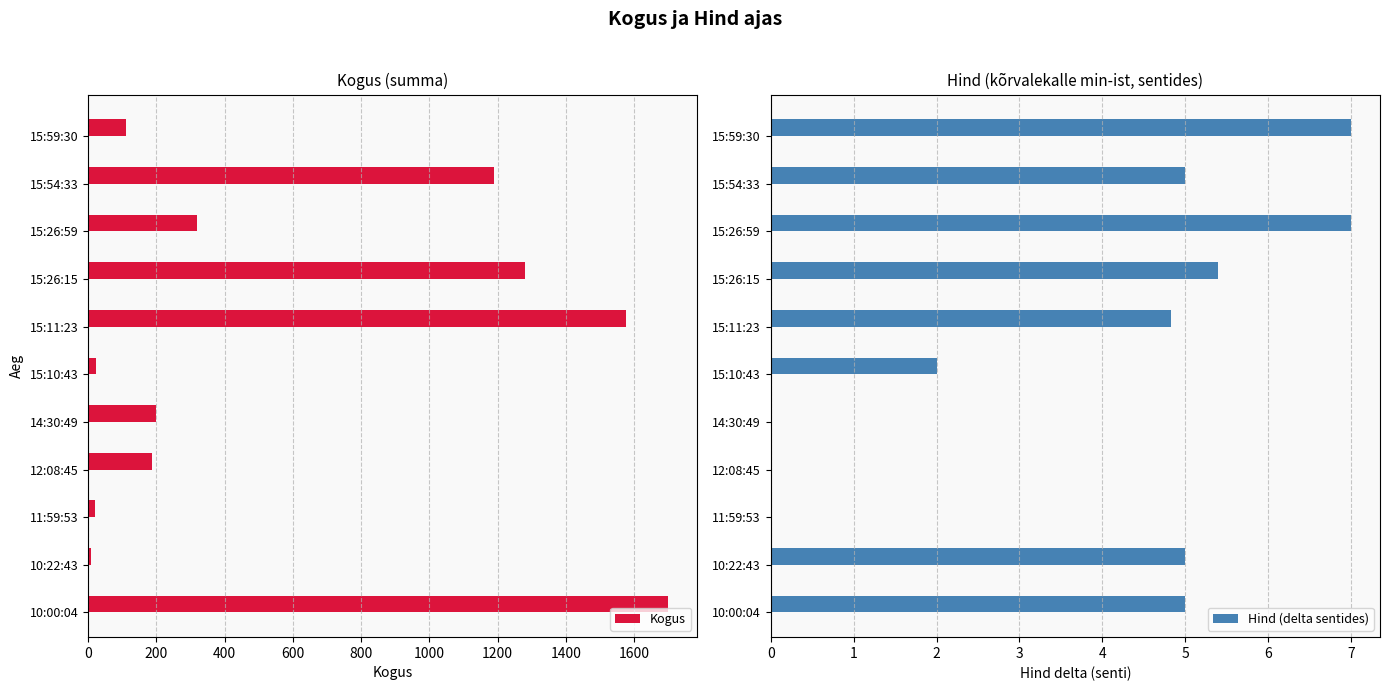

The value of Kogus at 14:30:49 is 40.2. True or false?

False